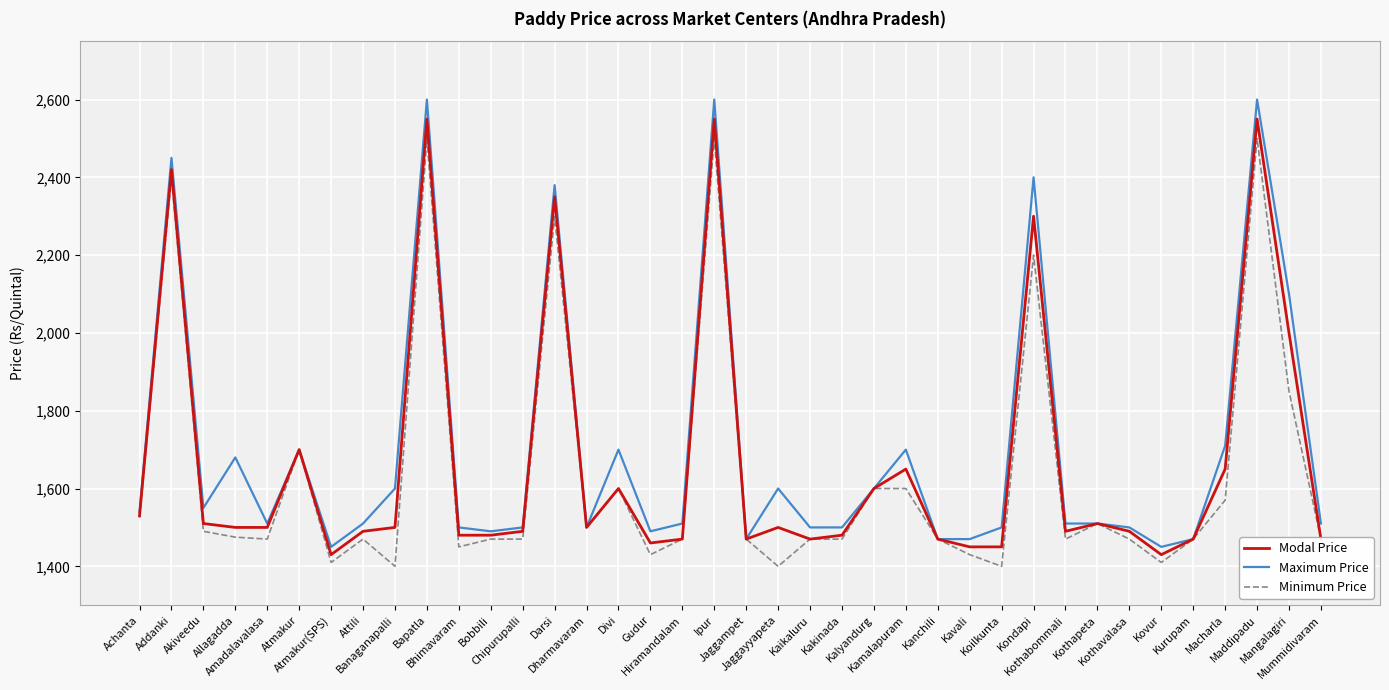

True or false: Maximum Price has a value of 1510 at Hiramandalam.

True